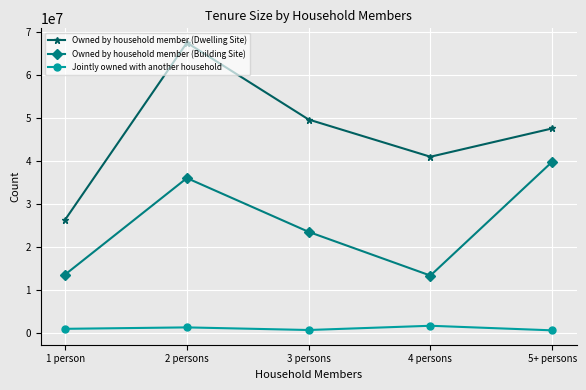

In Owned by household member (Building Site), how many points are lower than both neighbors (excluding endpoints)?

1